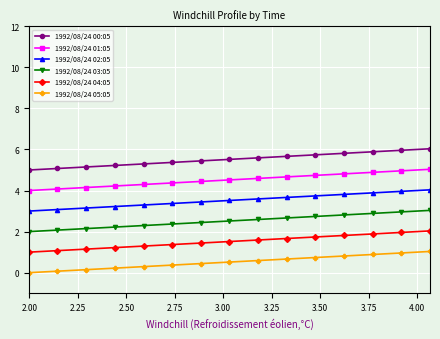

What is the minimum value for 1992/08/24 04:05?

1.0